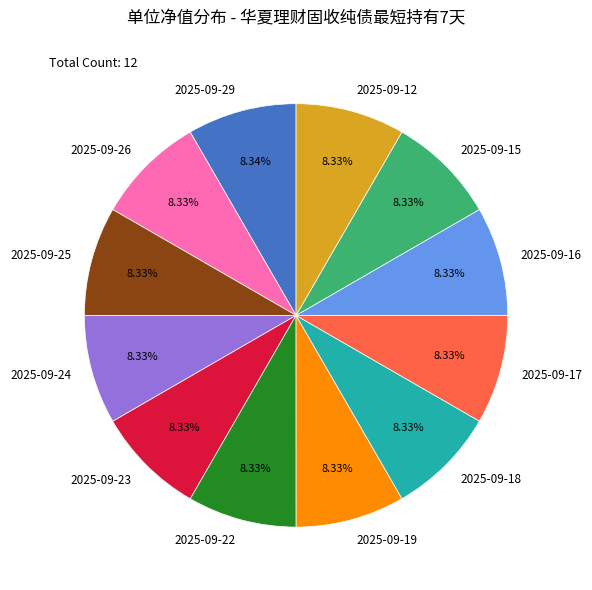

Approximately how many times larger is the value at 2025-09-26 compared to 2025-09-29?

1.0